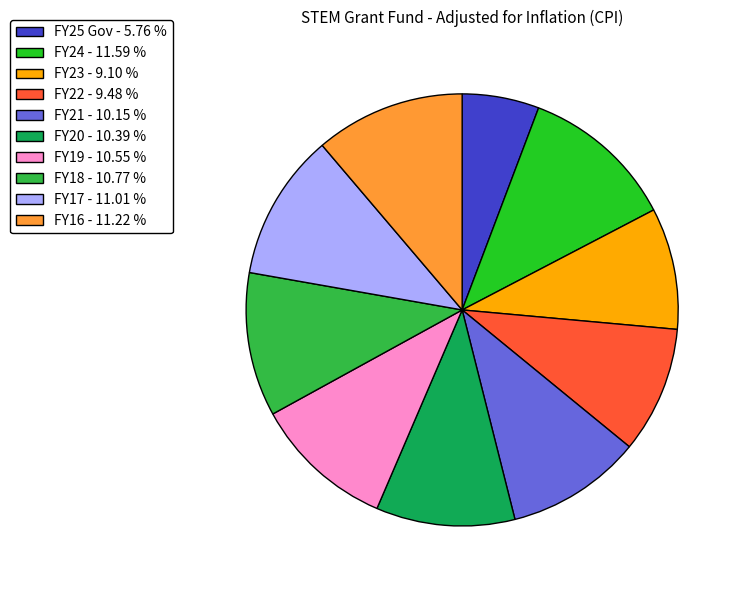

Is it true that FY20 is 10% of the pie?

True